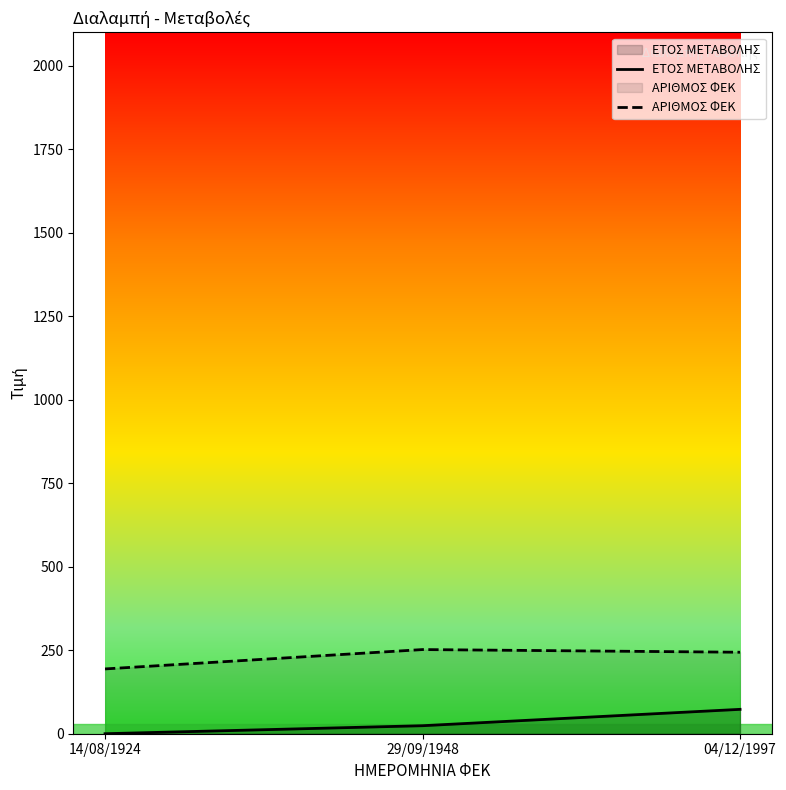

What is the label of the 1st point from the right?

04/12/1997